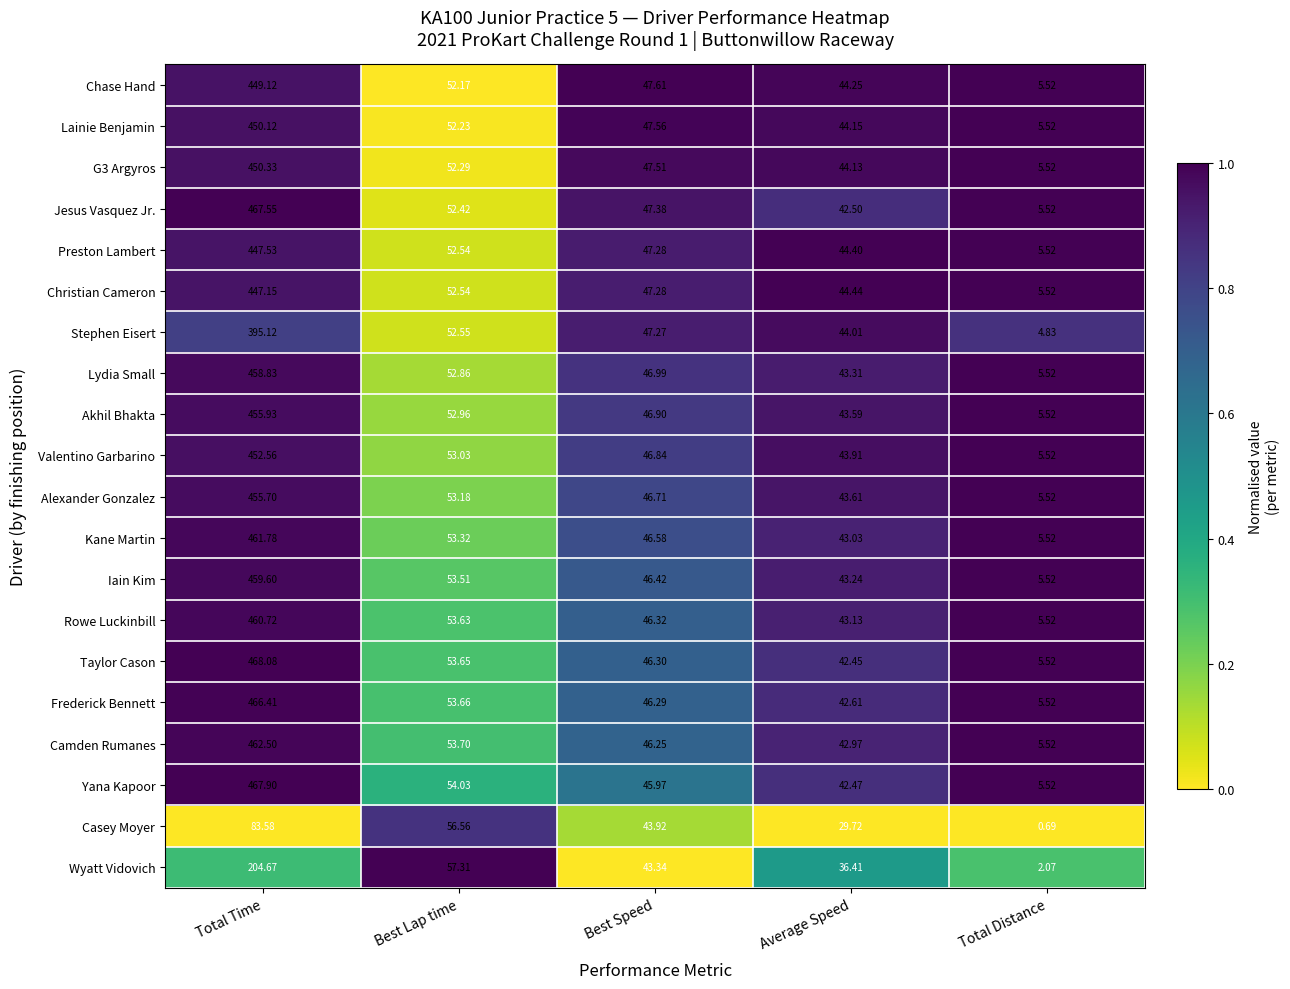

What is the difference between the highest and lowest values at Best Lap time?

5.1